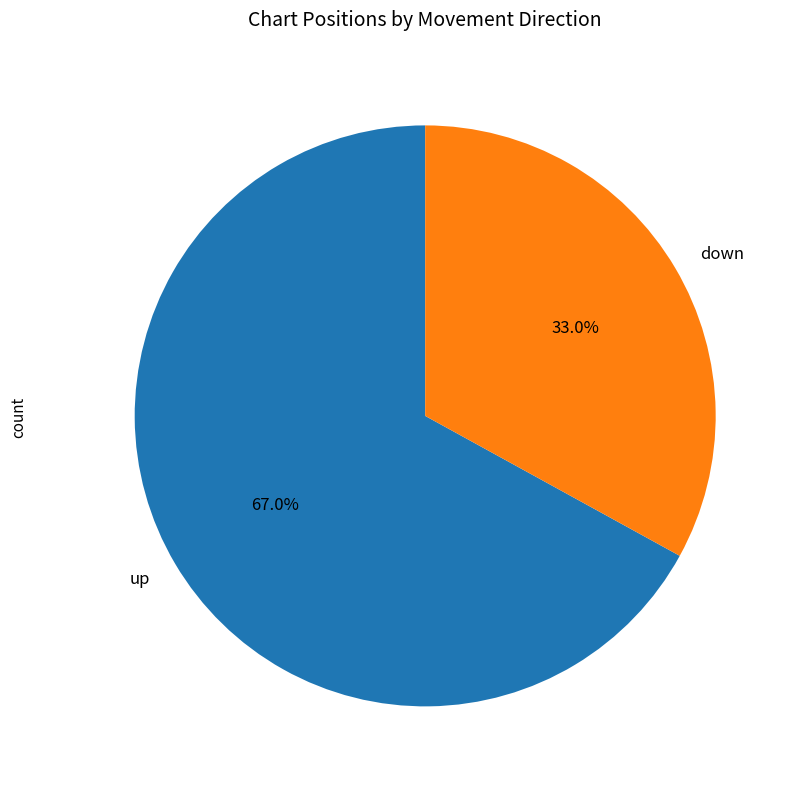

Count the number of slices in the pie.

2